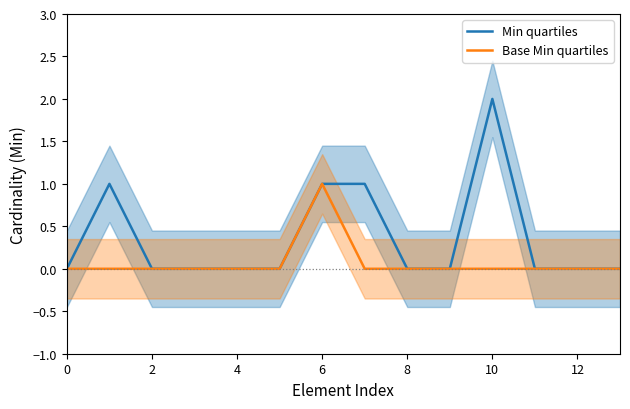

Rank the series at 0 from lowest to highest value.

Min quartiles, Base Min quartiles